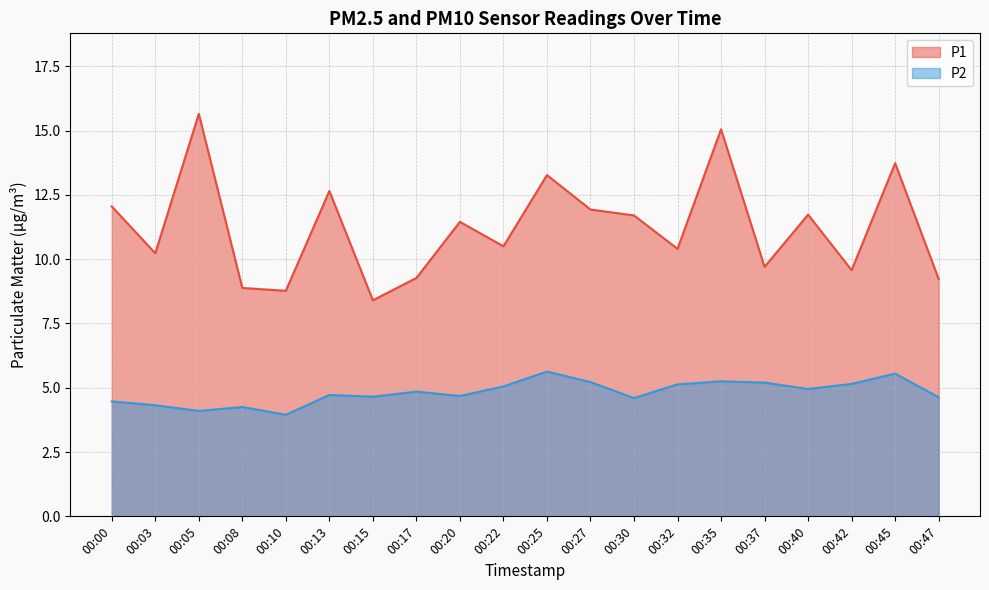

Reading left to right, transcribe all the data shown in this chart.

P1: 00:00=12.1	00:03=10.2	00:05=15.7	00:08=8.9	00:10=8.8	00:13=12.7	00:15=8.4	00:17=9.3	00:20=11.4	00:22=10.5	00:25=13.3	00:27=11.9	00:30=11.7	00:32=10.4	00:35=15.1	00:37=9.7	00:40=11.7	00:42=9.6	00:45=13.7	00:47=9.2
P2: 00:00=4.5	00:03=4.3	00:05=4.1	00:08=4.2	00:10=4.0	00:13=4.7	00:15=4.7	00:17=4.8	00:20=4.7	00:22=5.0	00:25=5.6	00:27=5.2	00:30=4.6	00:32=5.1	00:35=5.2	00:37=5.2	00:40=5.0	00:42=5.2	00:45=5.5	00:47=4.6